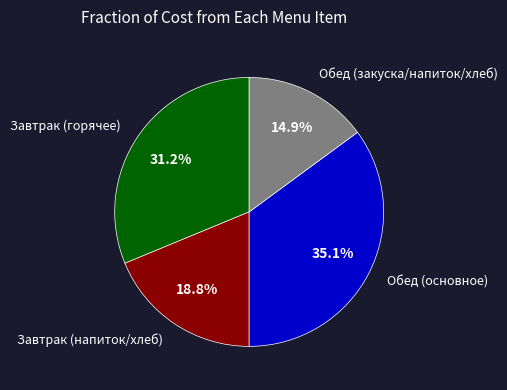

Is there a majority slice in this chart?

No